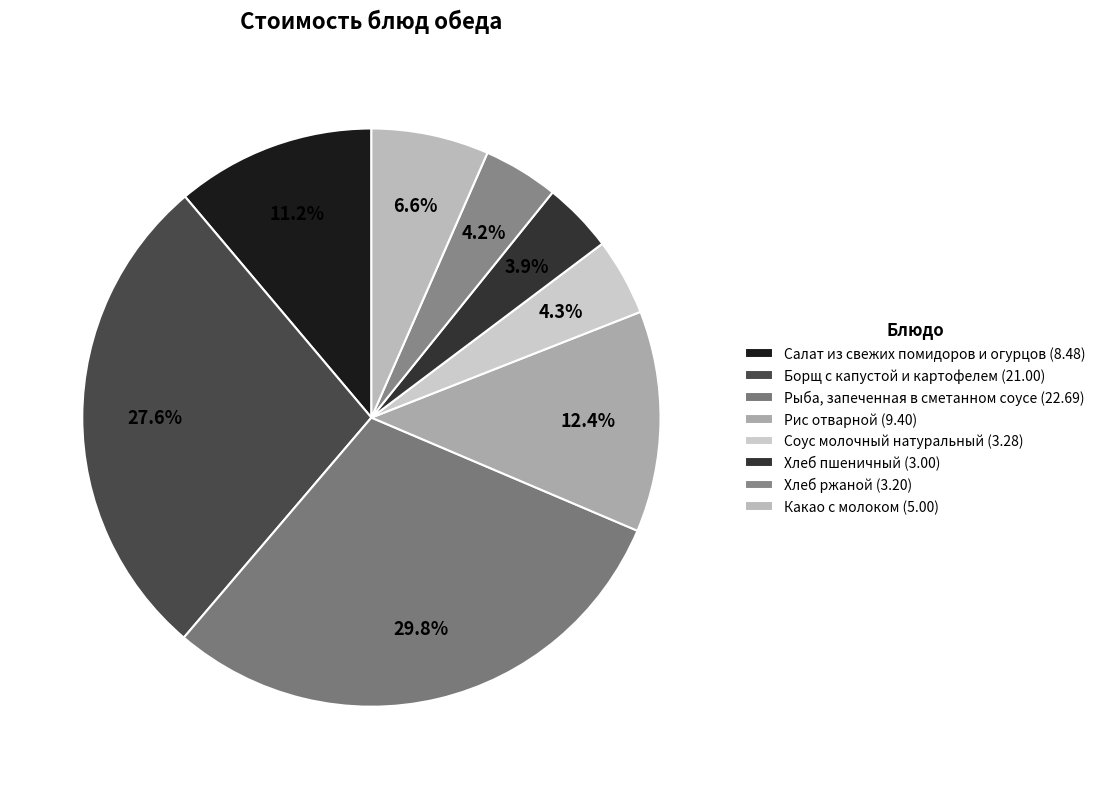

To the nearest percent, what is the average slice percentage?

12%